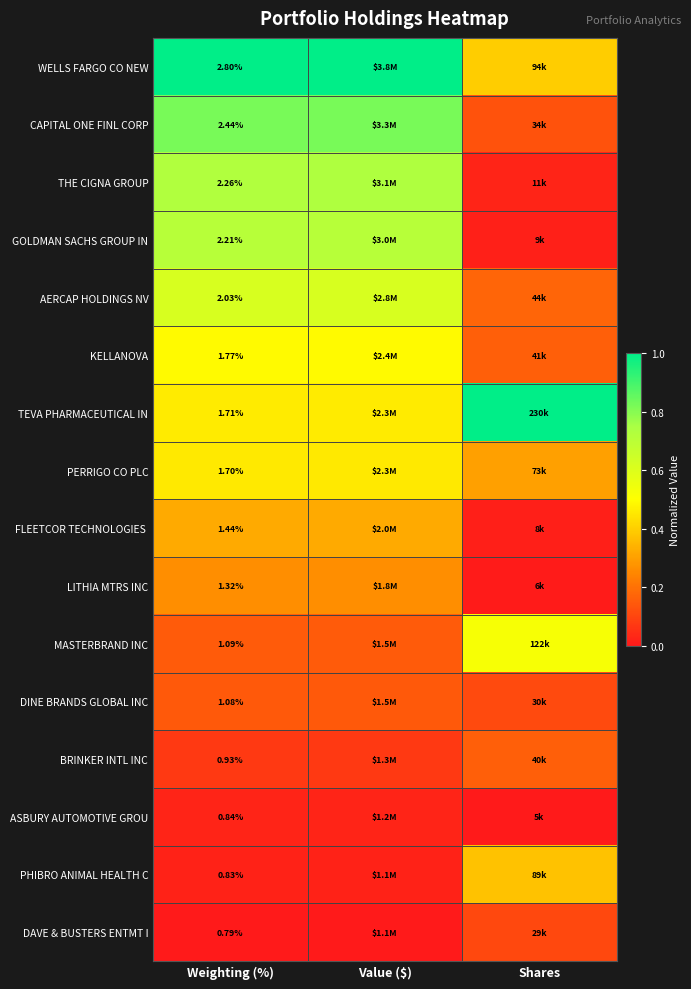

Count the number of categories in the chart.

3